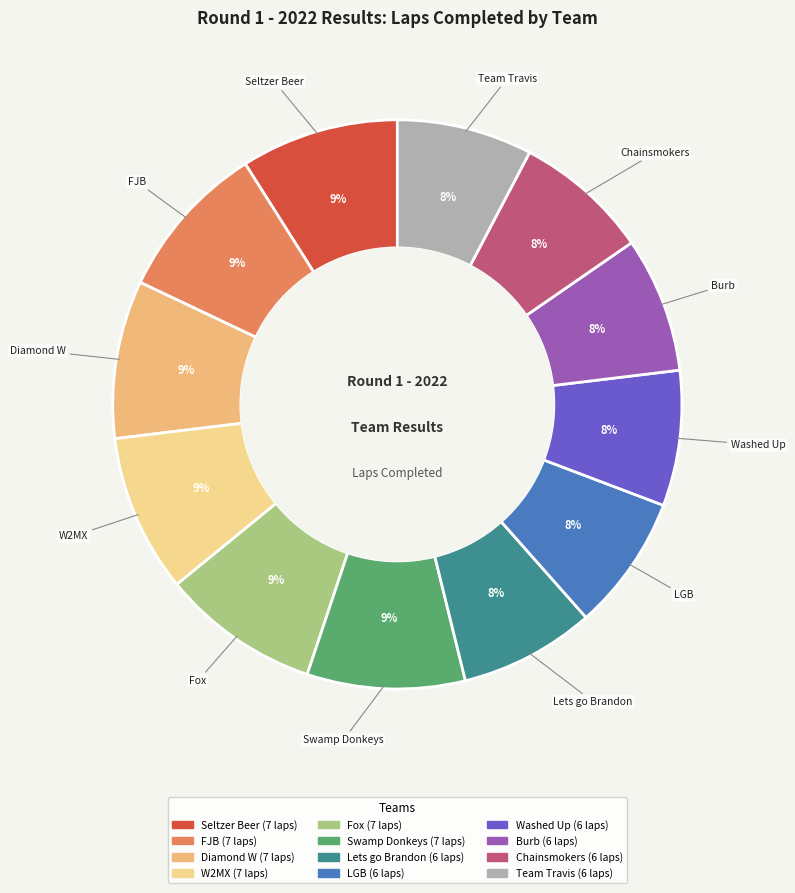

The Team Travis slice represents 17% of the pie. True or false?

False